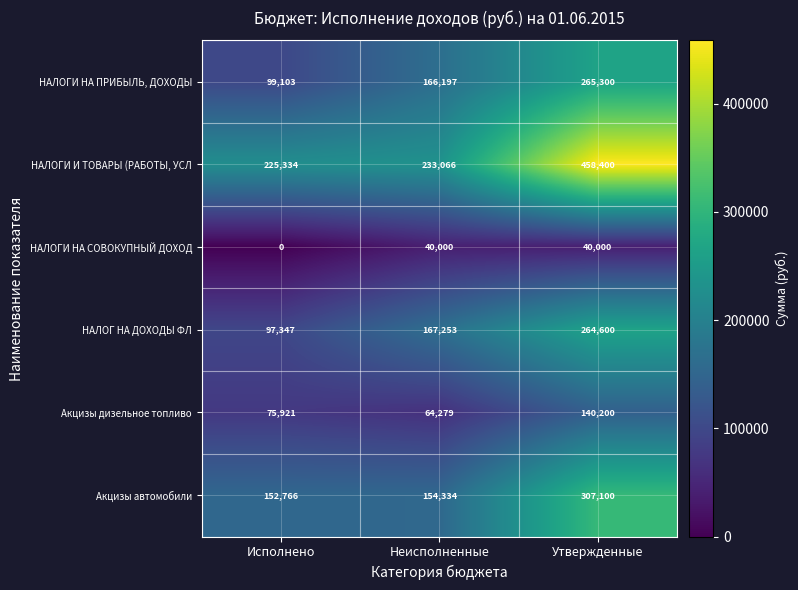

Rank the series by their maximum value, from lowest to highest.

НАЛОГИ НА СОВОКУПНЫЙ ДОХОД, Акцизы дизельное топливо, НАЛОГ НА ДОХОДЫ ФЛ, НАЛОГИ НА ПРИБЫЛЬ, ДОХОДЫ, Акцизы автомобили, НАЛОГИ И ТОВАРЫ (РАБОТЫ, УСЛ